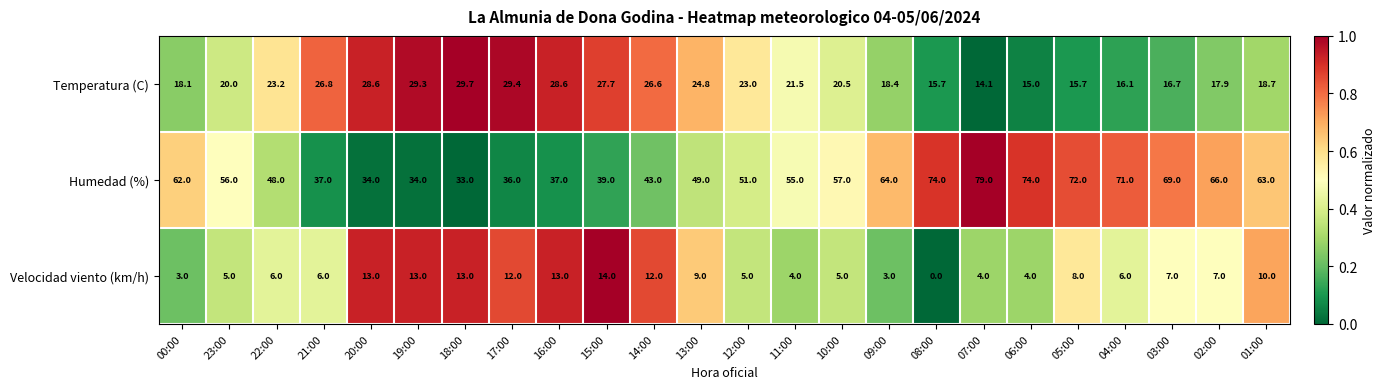

Which series has the widest spread of values?

Humedad (%)